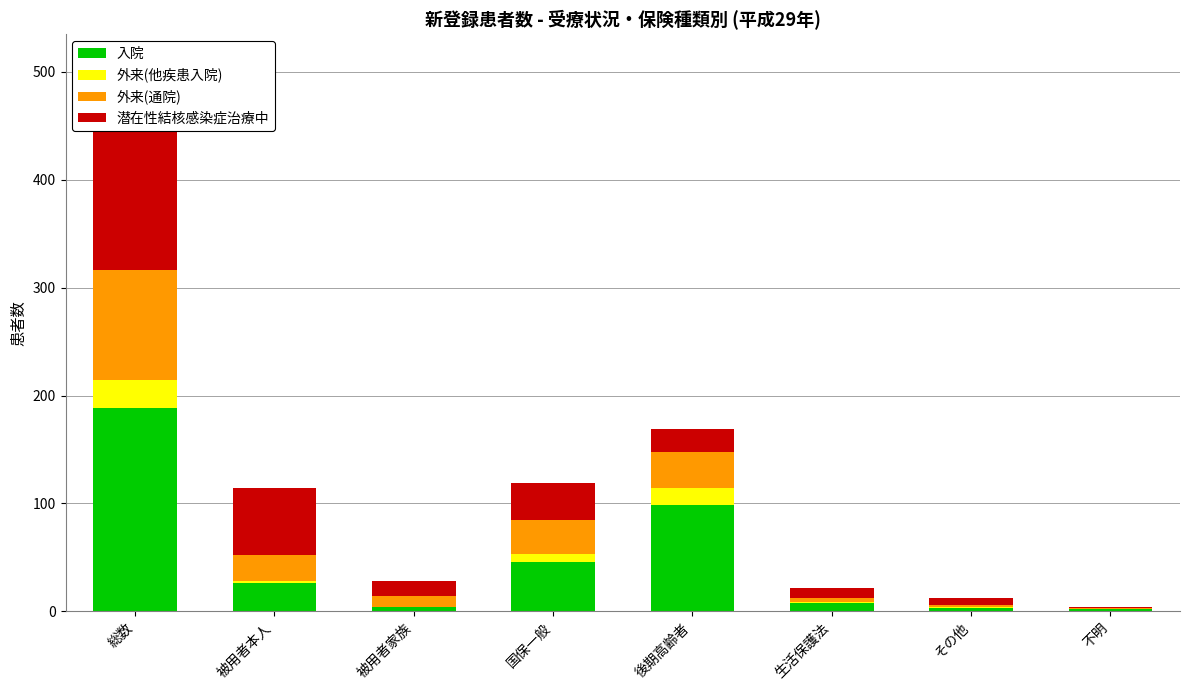

Reading left to right, extract all data points from this chart.

入院: 総数=188	被用者本人=26	被用者家族=4	国保一般=46	後期高齢者=99	生活保護法=8	その他=3	不明=2
外来(他疾患入院): 総数=26	被用者本人=2	被用者家族=0	国保一般=7	後期高齢者=15	生活保護法=1	その他=1	不明=0
外来(通院): 総数=102	被用者本人=24	被用者家族=10	国保一般=32	後期高齢者=34	生活保護法=3	その他=2	不明=1
潜在性結核感染症治療中: 総数=149	被用者本人=62	被用者家族=14	国保一般=34	後期高齢者=21	生活保護法=10	その他=6	不明=1